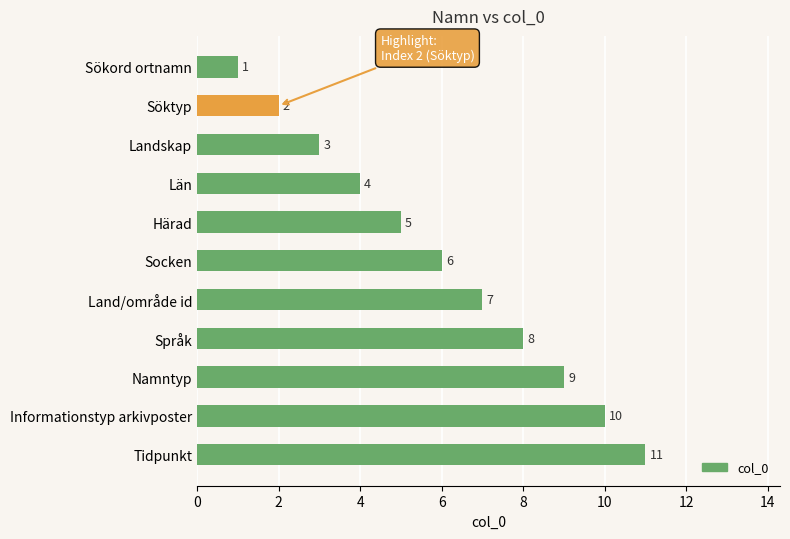

What value does the data have at Land/område id, to the nearest 5?

5